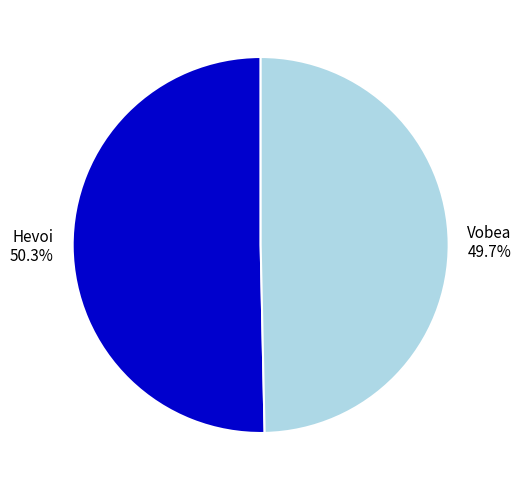

To the nearest percent, what is the average slice percentage?

50%